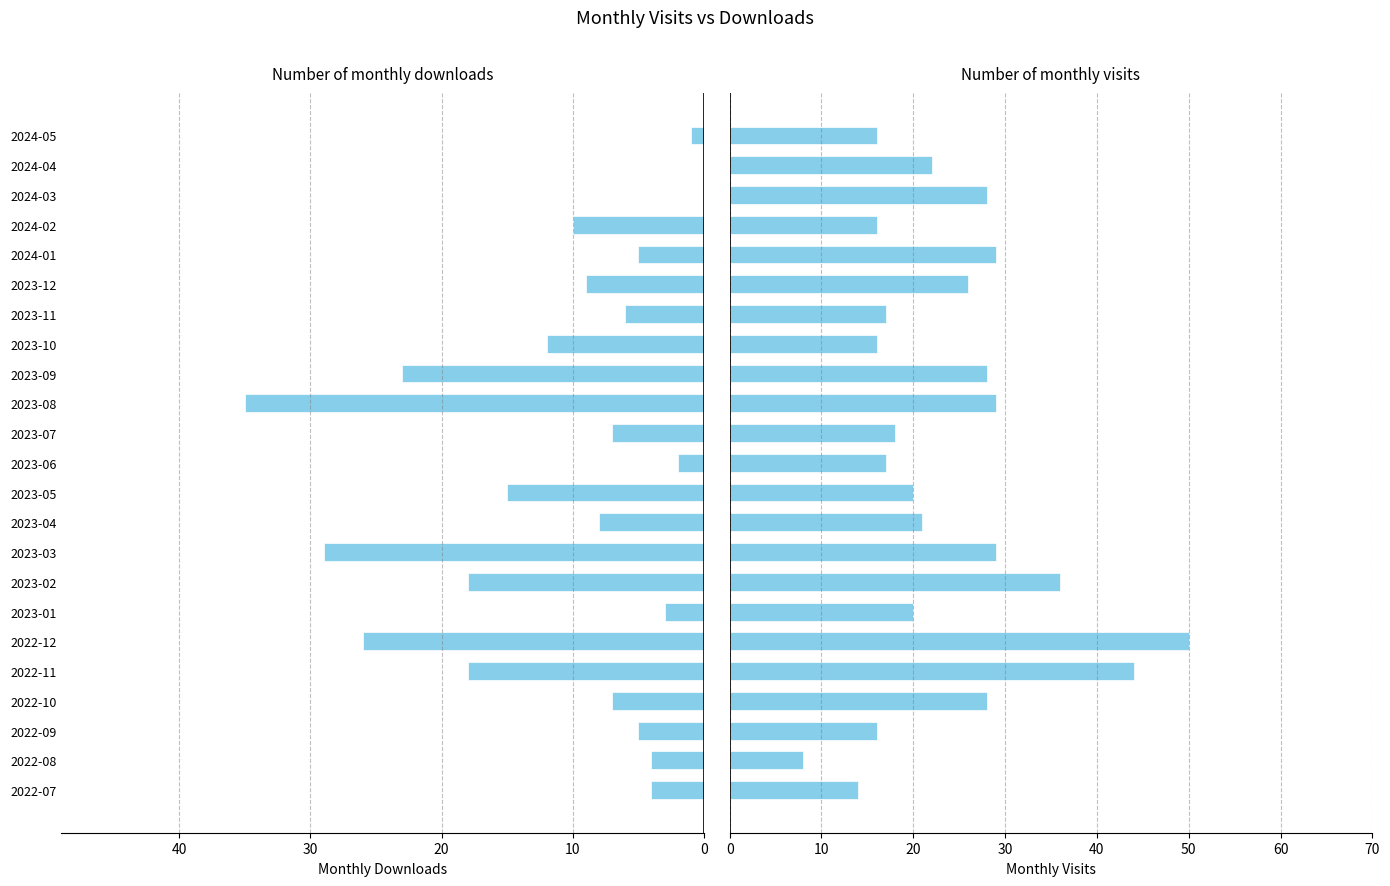

What is the greatest value displayed?

50